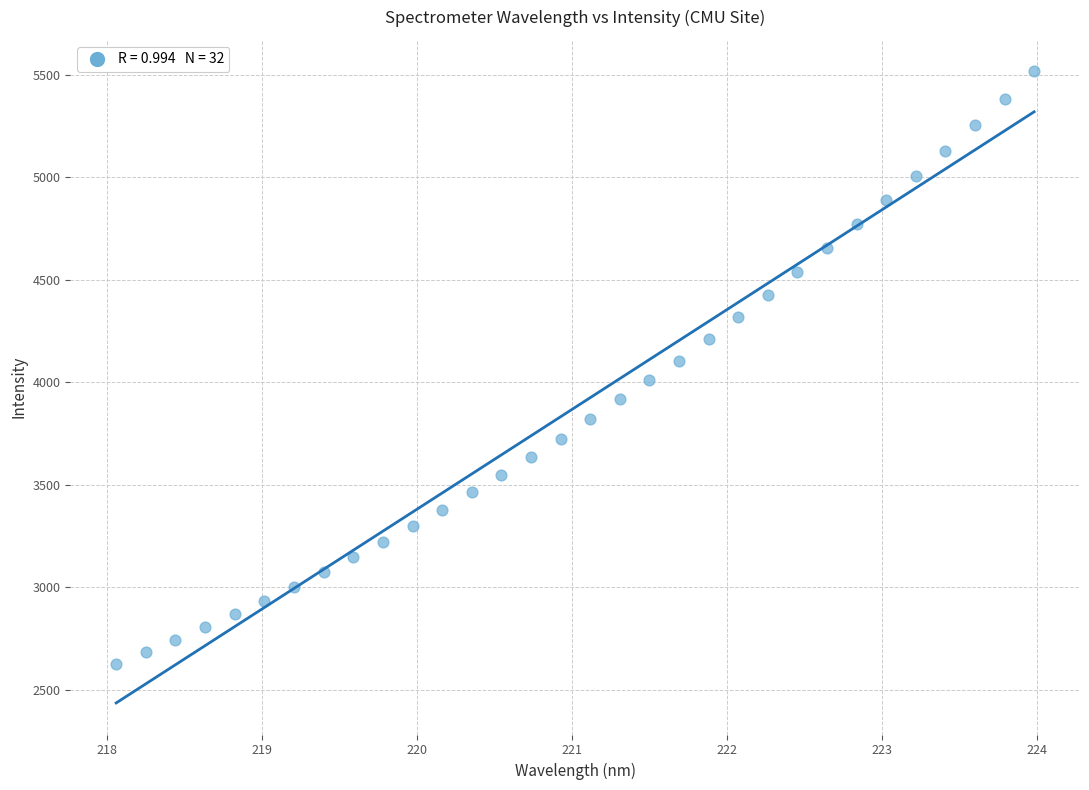

What is the range of Y values (max minus min)?

2887.9